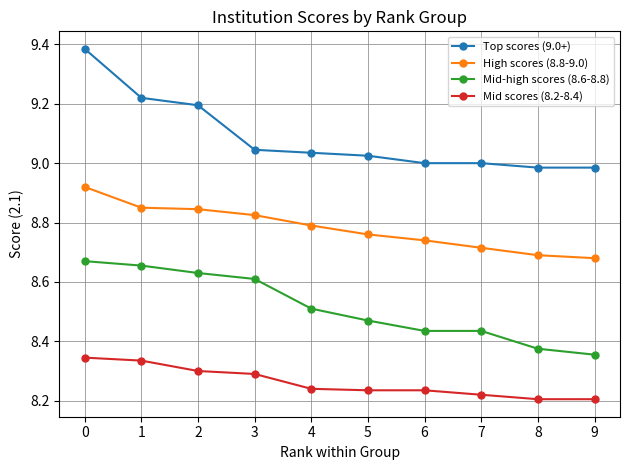

The Top scores (9.0+) series shows 13.1 at 2. True or false?

False